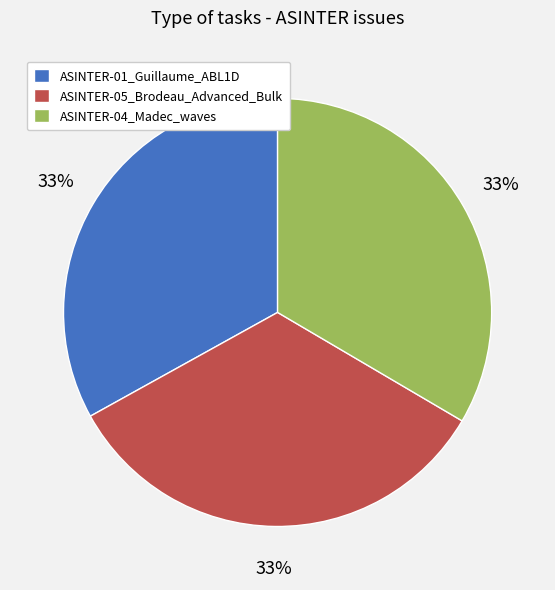

What percentage is the ASINTER-04_Madec_waves slice, to the nearest percent?

33%